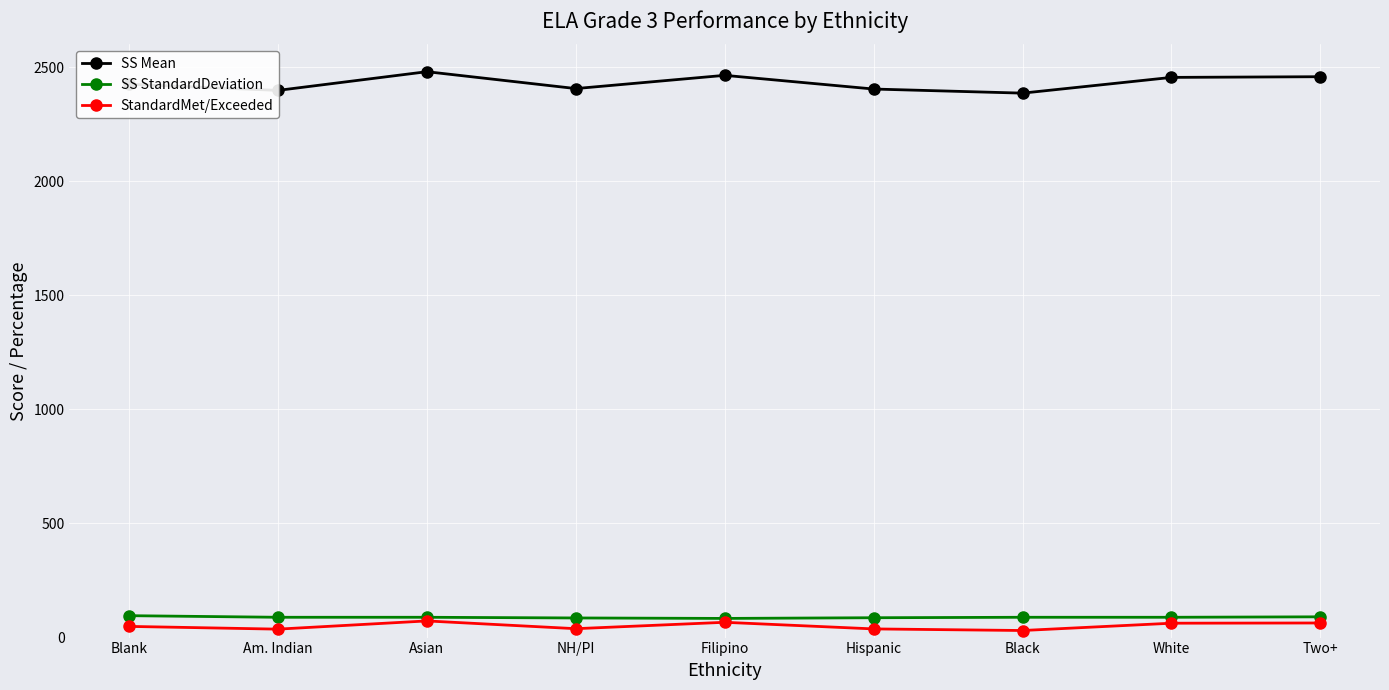

The value of SS Mean at Filipino is 1658. True or false?

False